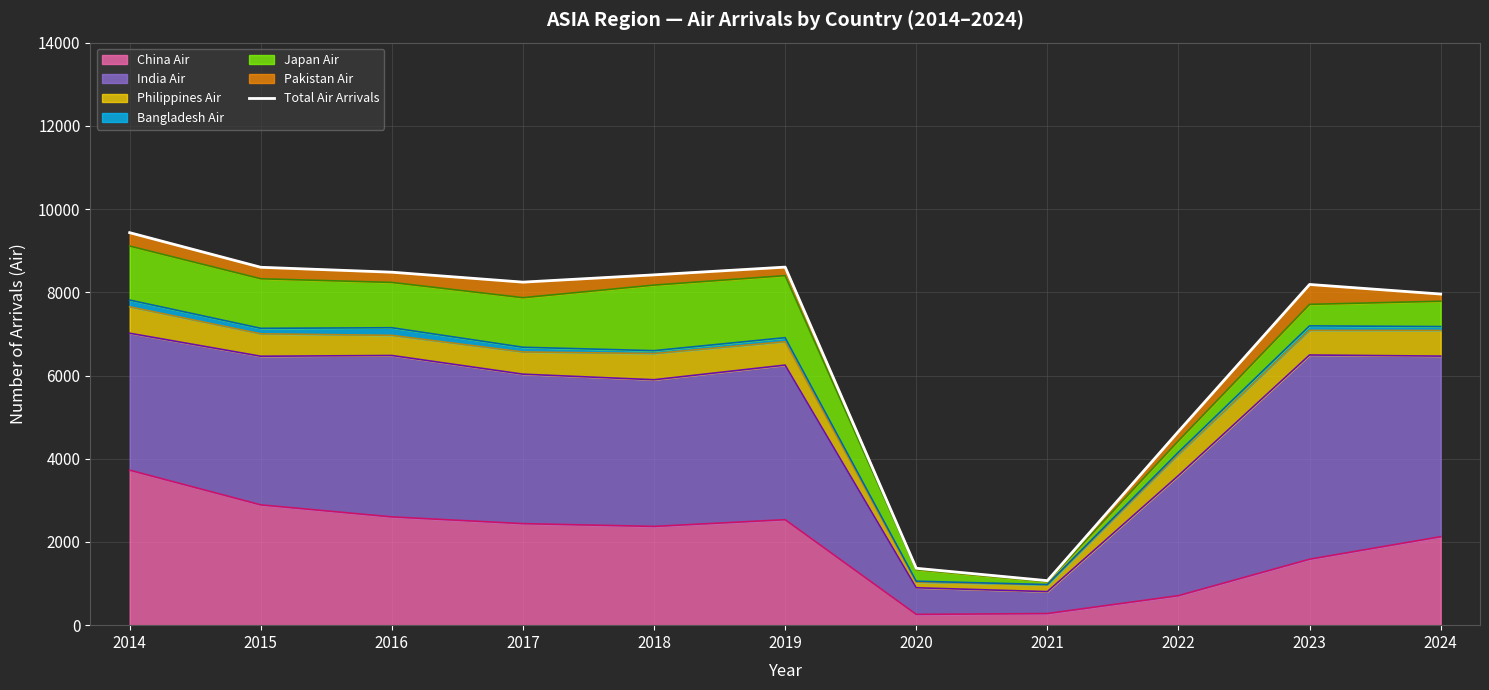

Between 2023 and 2016, which is larger?

2016